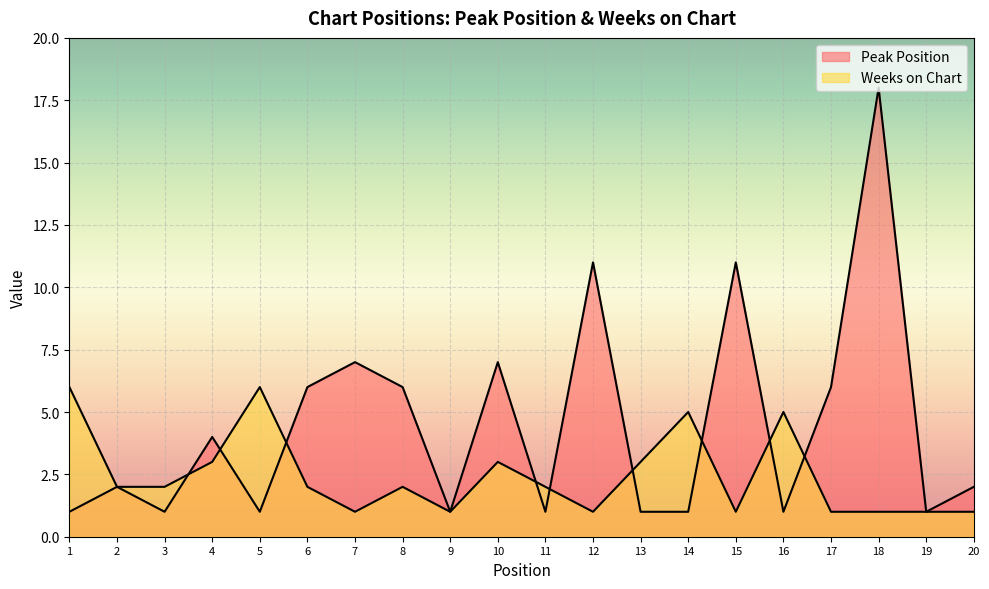

At which label is Weeks on Chart closest to 3?

4